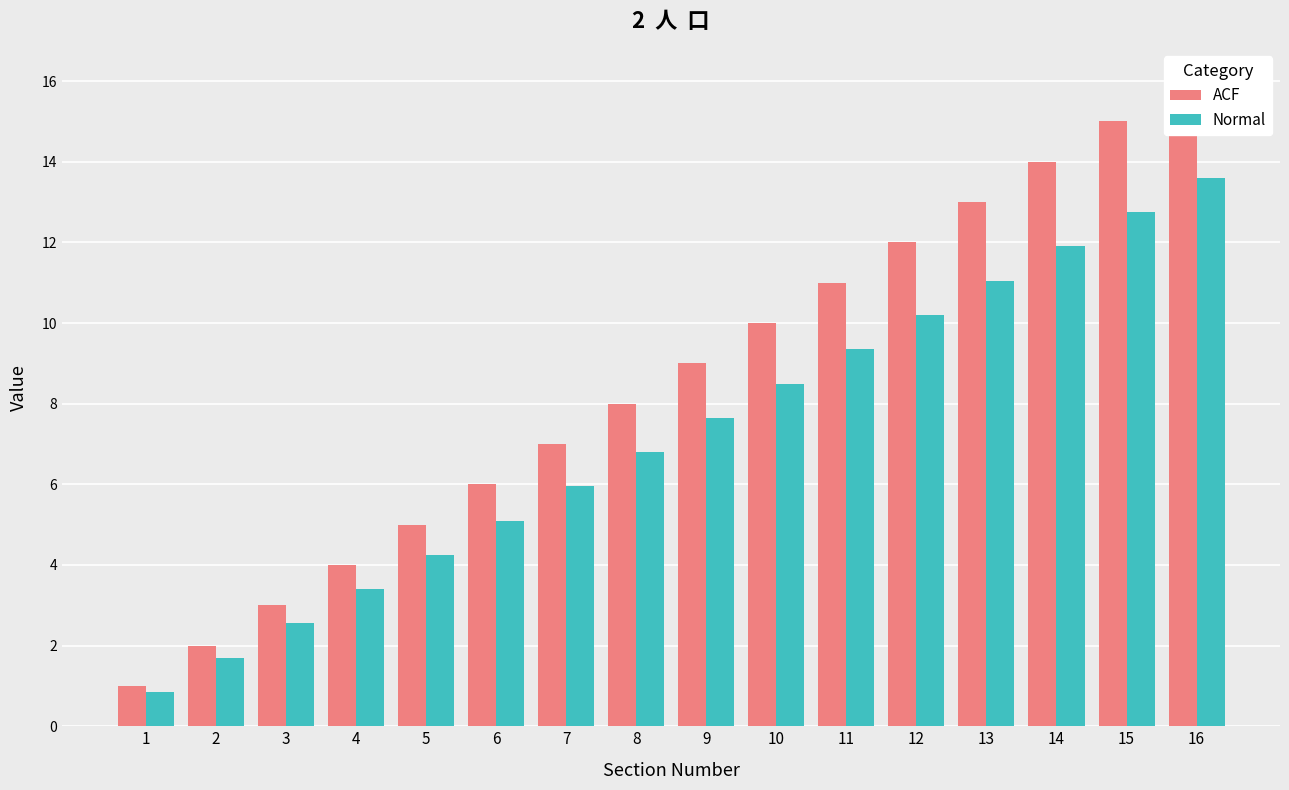

At 8, list the series in order from smallest to largest.

Normal, ACF